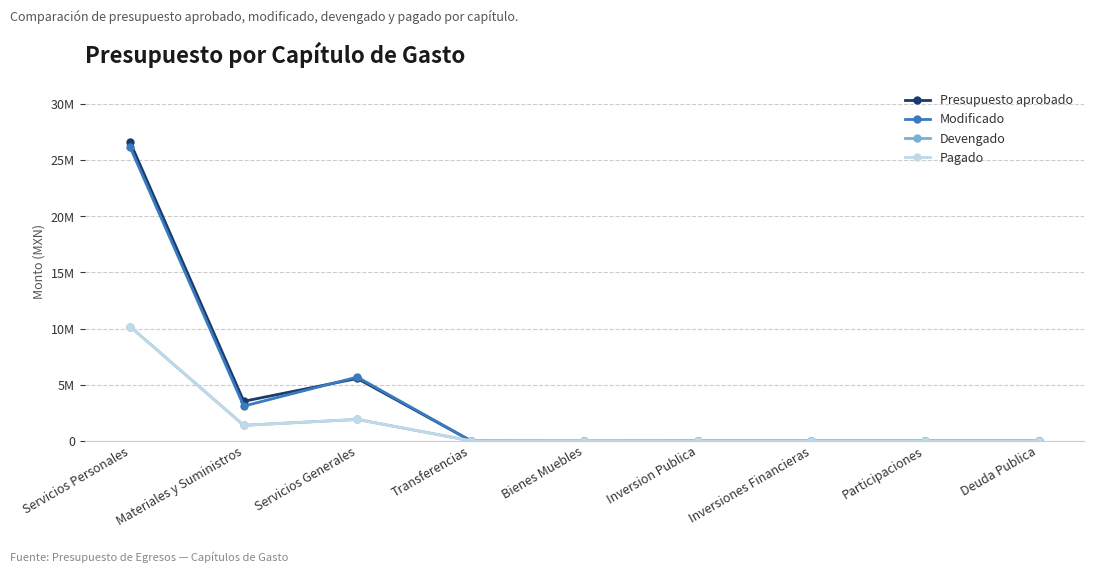

What is the maximum value shown in the chart?

26598495.0